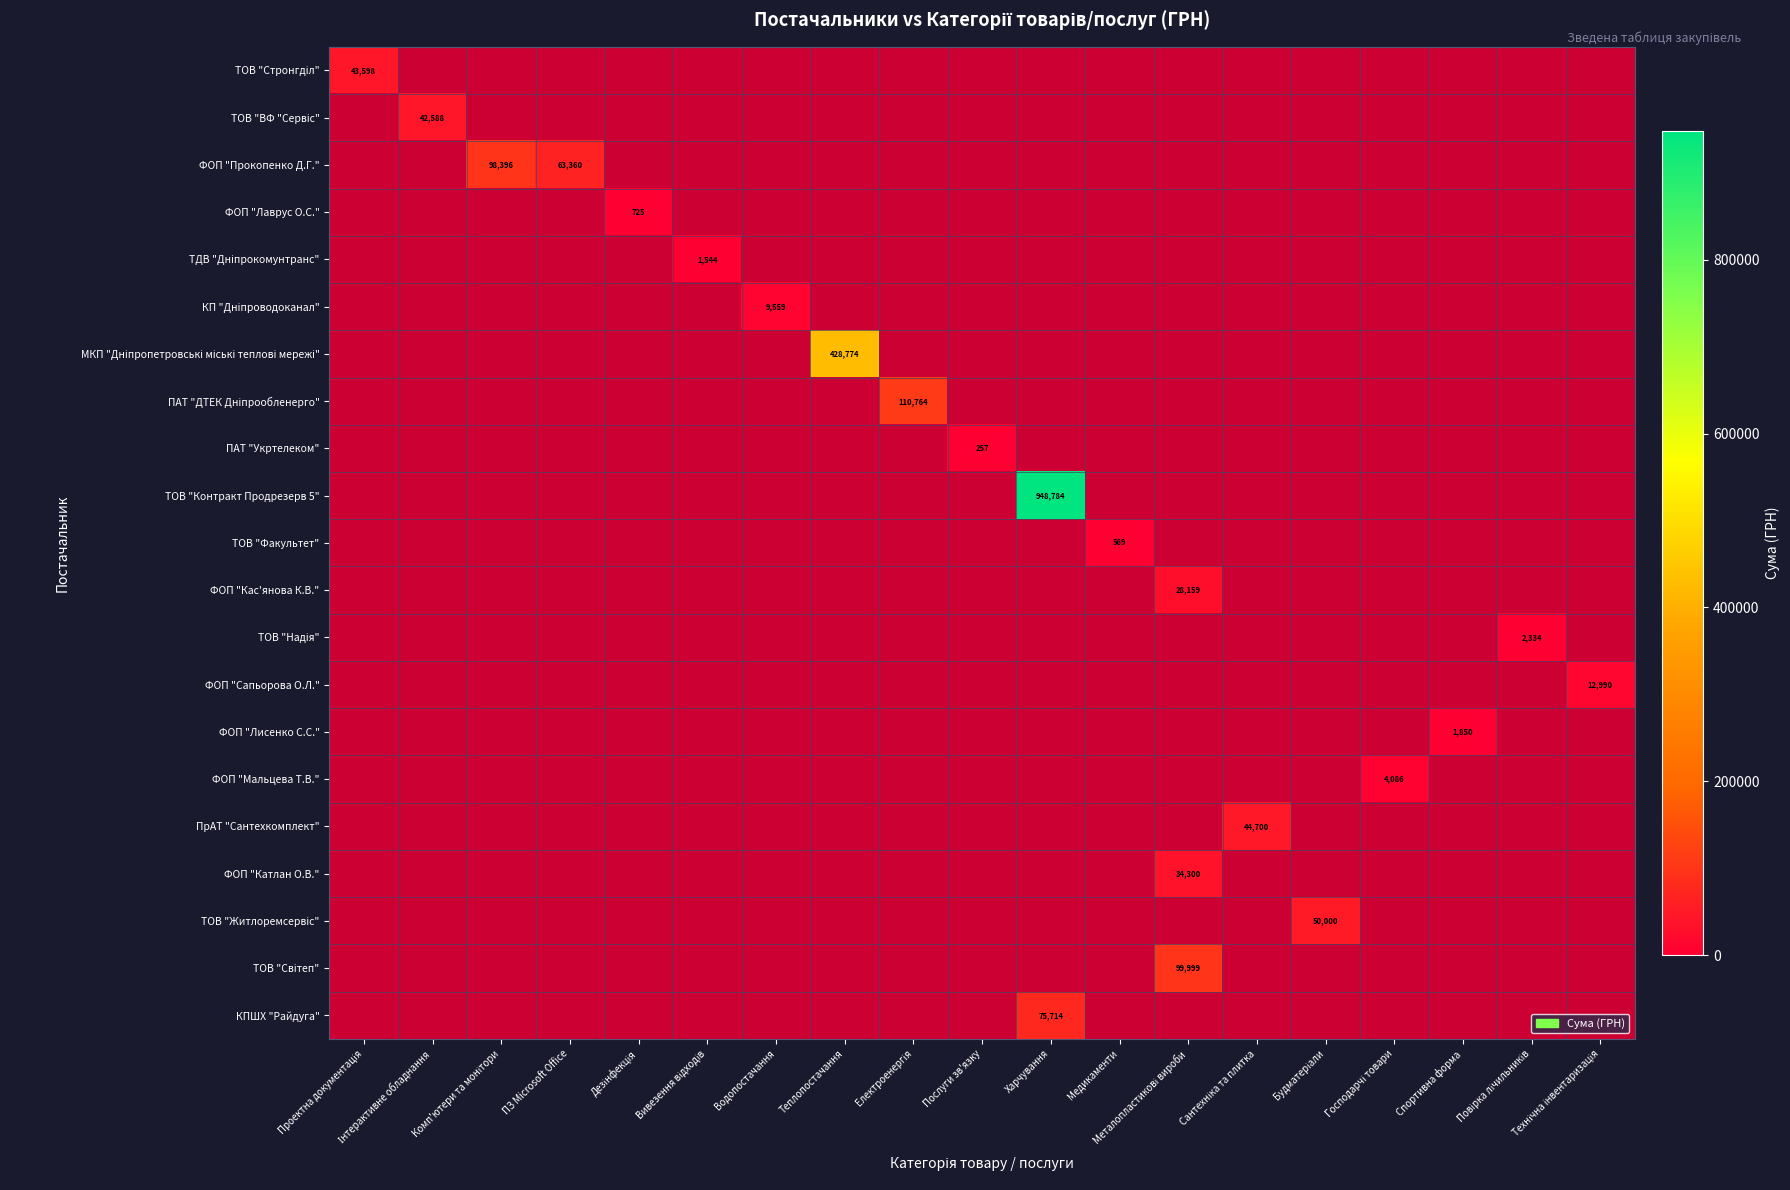

What is the difference between the maximum and minimum values in the ПрАТ "Сантехкомплект" series?

44700.0